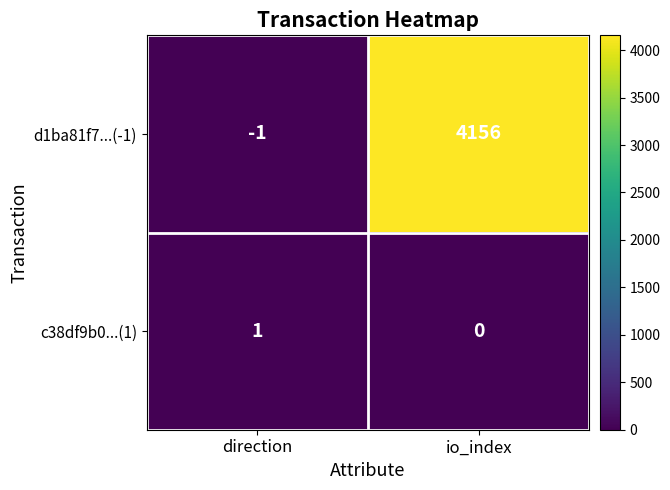

Reading left to right, transcribe all the data shown in this chart.

d1ba81f7...(-1): -1	4156
c38df9b0...(1): 1	0